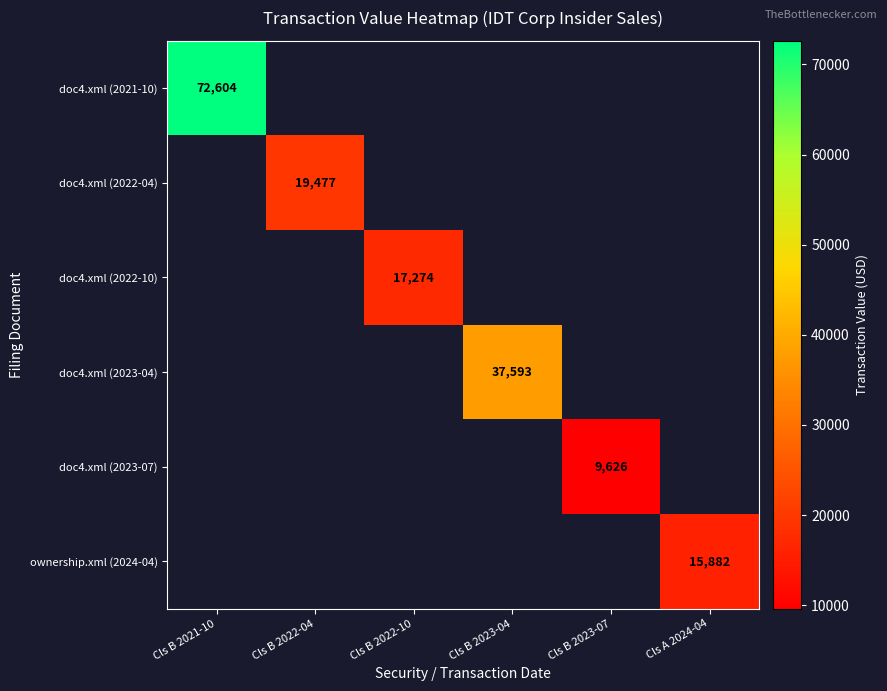

True or false: doc4.xml (2022-04) has a value of 31010 at Cls B 2022-04.

False